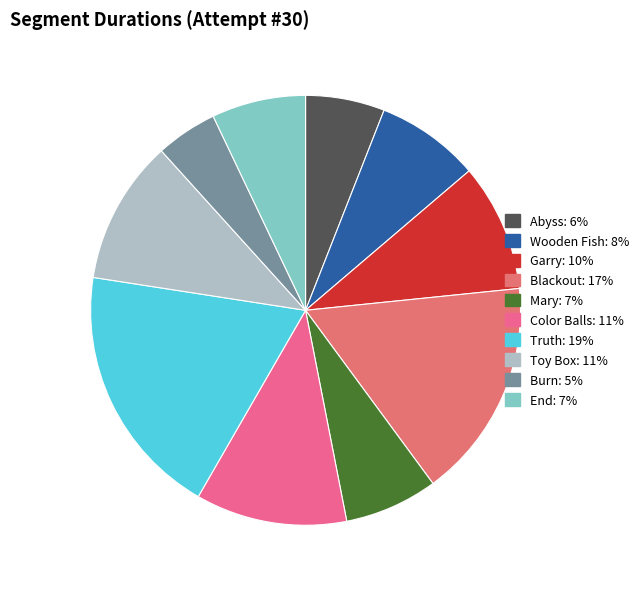

Which slice is the largest?

Truth